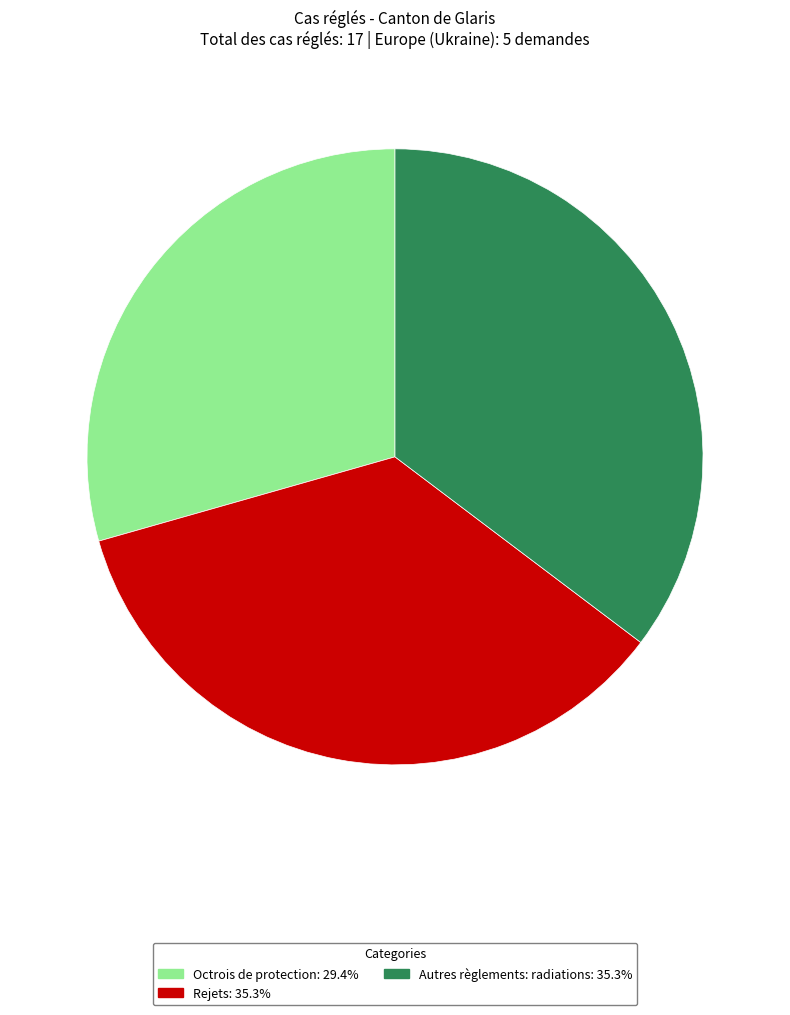

Do Rejets and Octrois de protection together represent more than half of the pie?

Yes